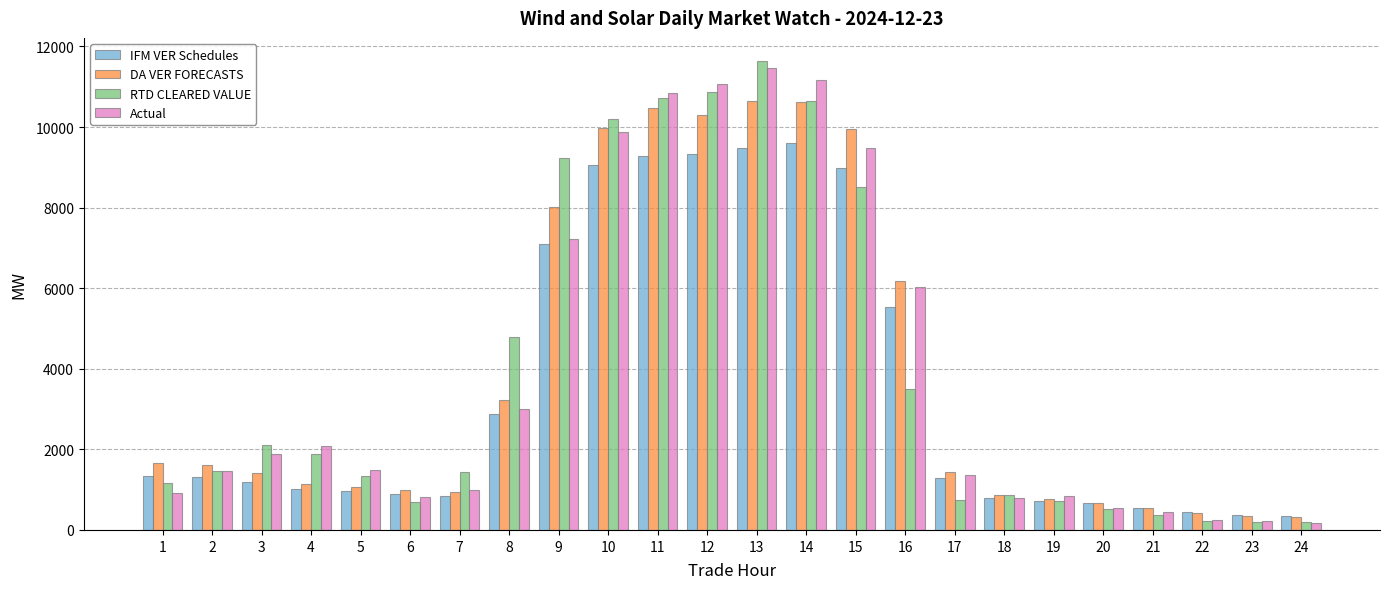

What is the approximate value of Actual at 10?

9866.8